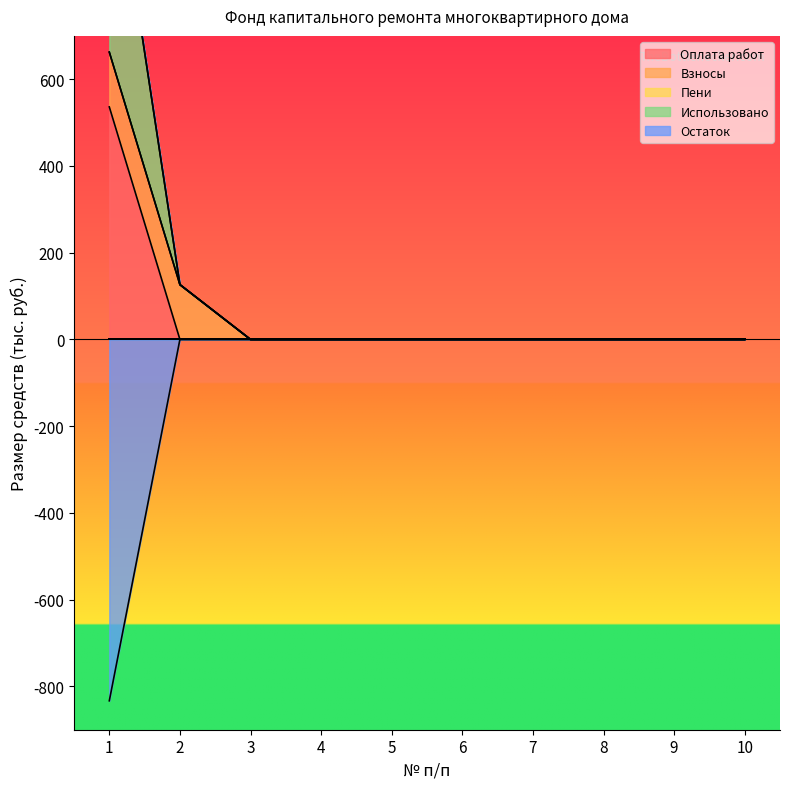

The value of Оплата работ at 10 is -177.9. True or false?

False